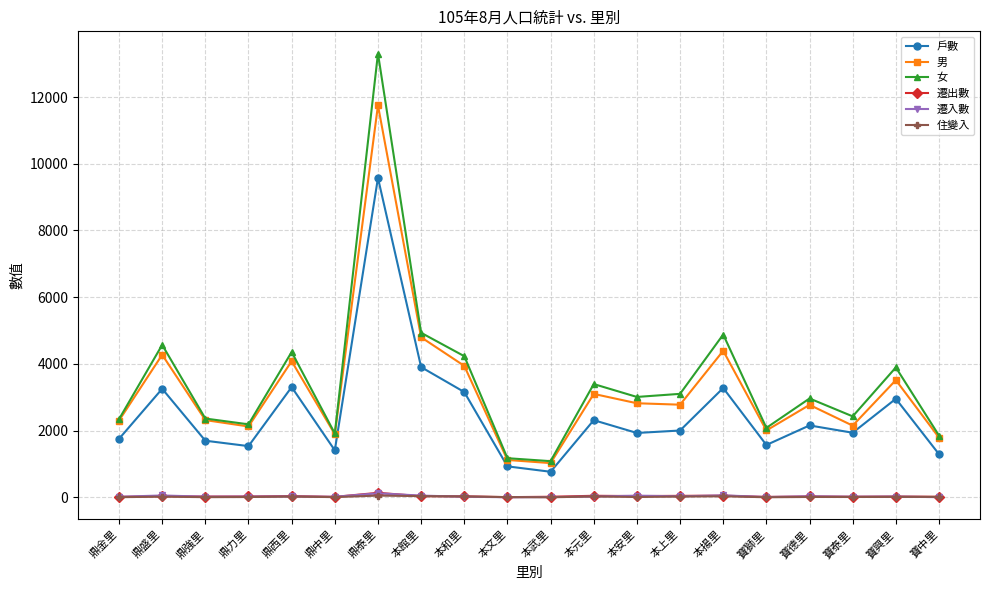

What is the highest value of the 遷出數 series?

136